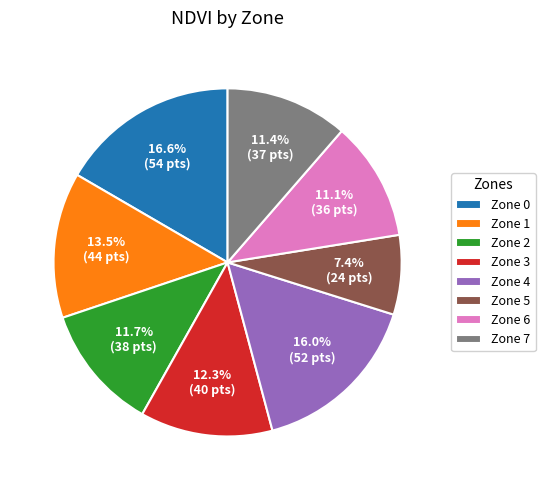

Which category has the biggest portion of the pie?

Zone 0